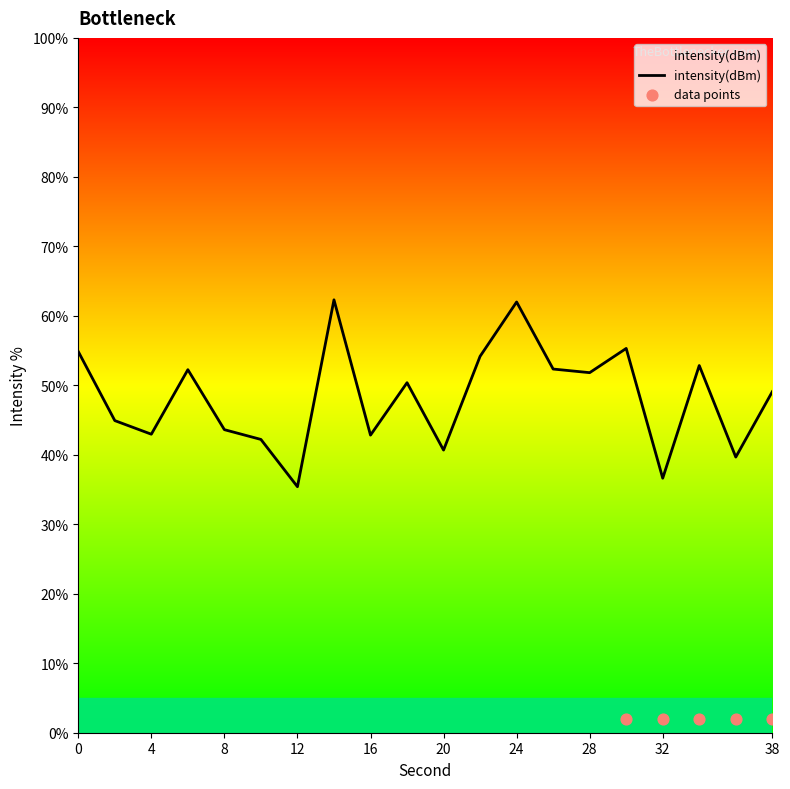

What is the change in value from 8 to 32?

-7.0